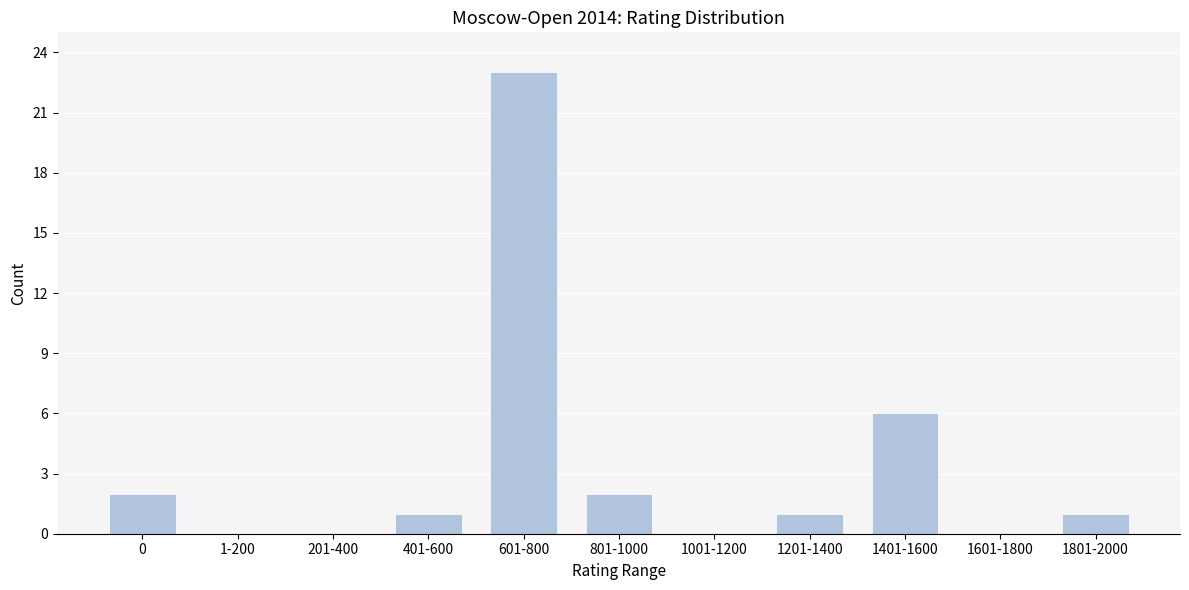

Reading left to right, what are all the values shown in this chart?

0=2	1-200=0	201-400=0	401-600=1	601-800=23	801-1000=2	1001-1200=0	1201-1400=1	1401-1600=6	1601-1800=0	1801-2000=1